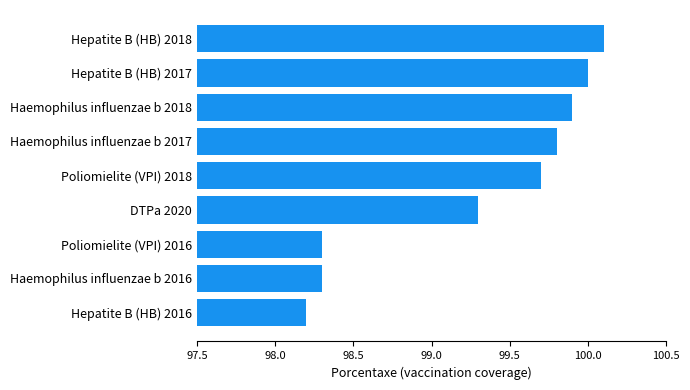

Count the number of categories in the chart.

9